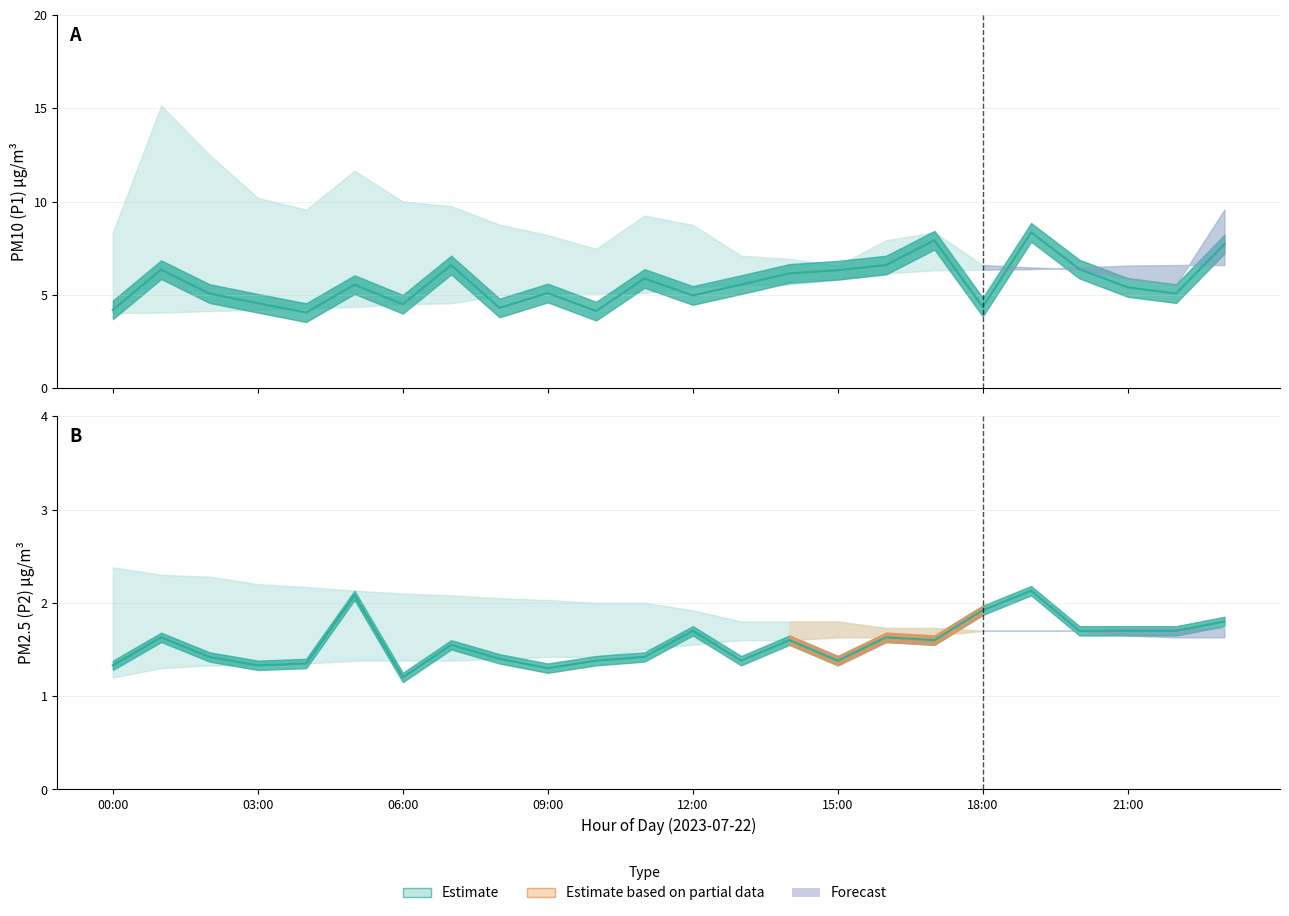

List the series in order of their peak value, lowest first.

P2 mean, P1 mean